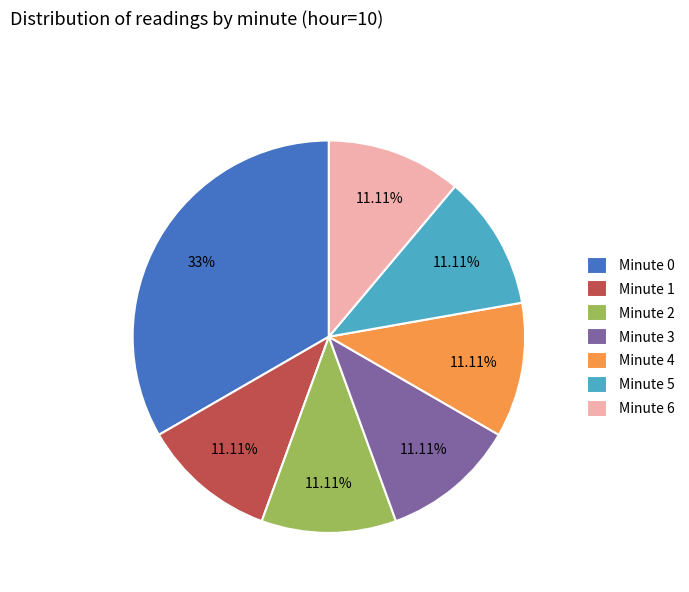

Does Minute 1 account for over 50% of the chart?

No